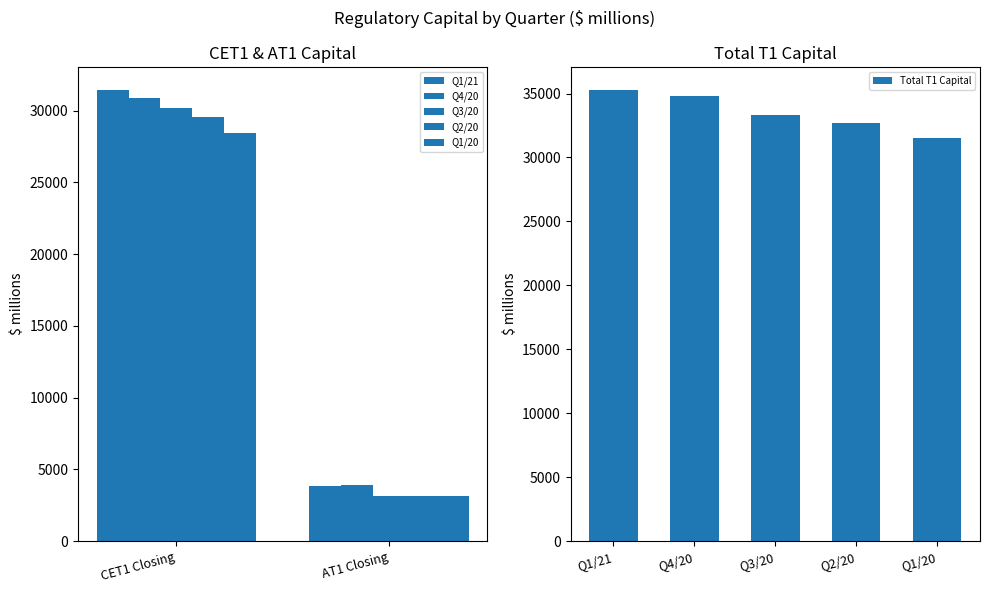

Which series has the largest range (max minus min)?

Q1/21